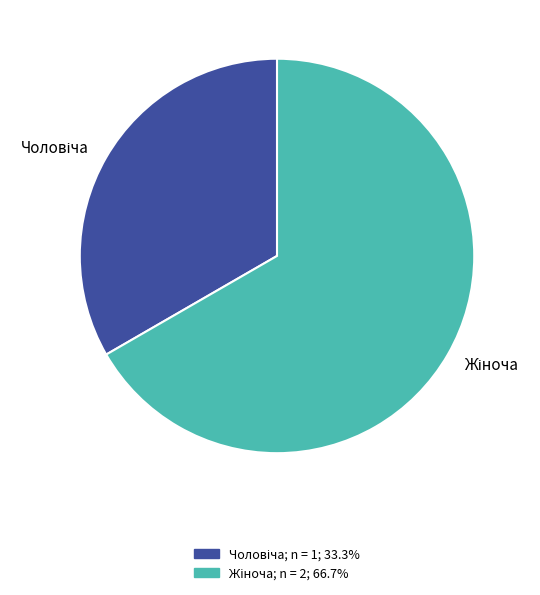

Is there any slice that represents more than half of the pie?

Yes